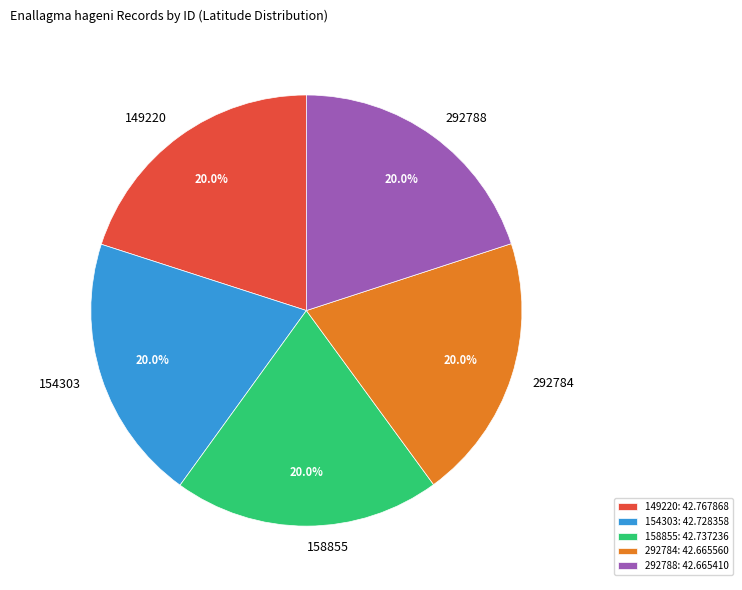

Approximately how many times larger is the value at 158855 compared to 154303?

1.0